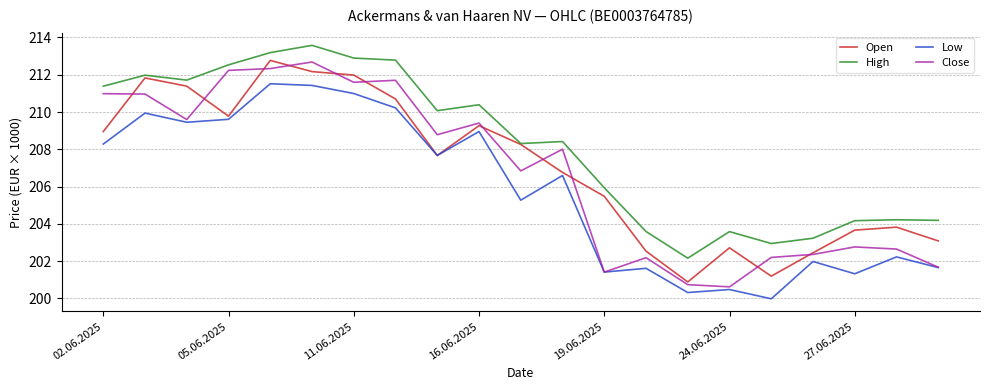

What is the minimum value for Close?

200.6